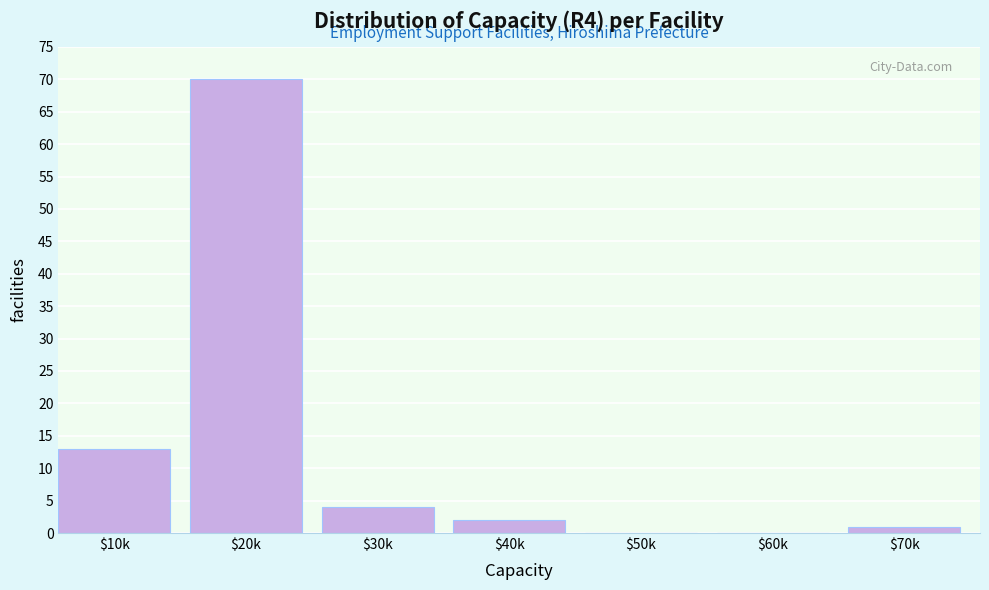

Where is the data nearest to the value 35?

$10k